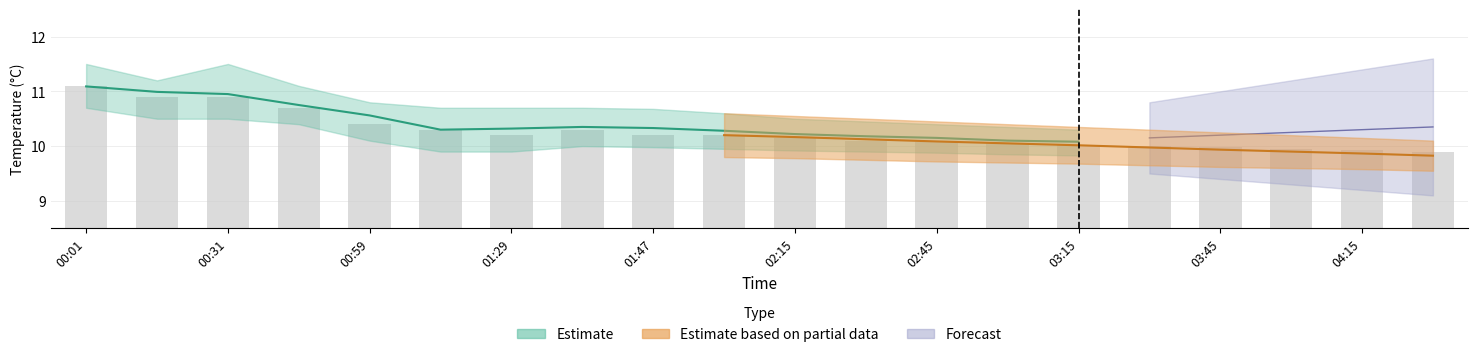

What is the difference between the values at 02:15 and 03:15?

0.1